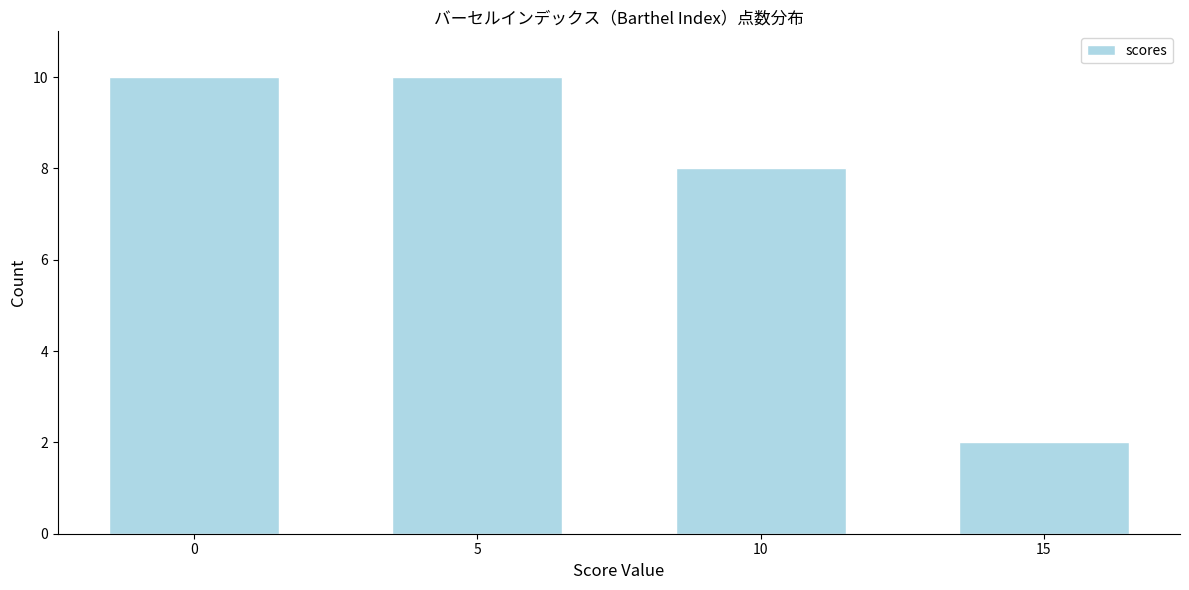

Reading right to left, what are all the values shown in this chart?

2	8	10	10